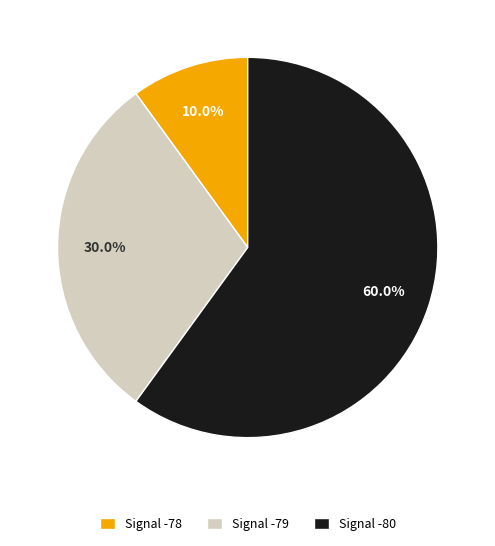

Which category accounts for the majority?

Signal -80